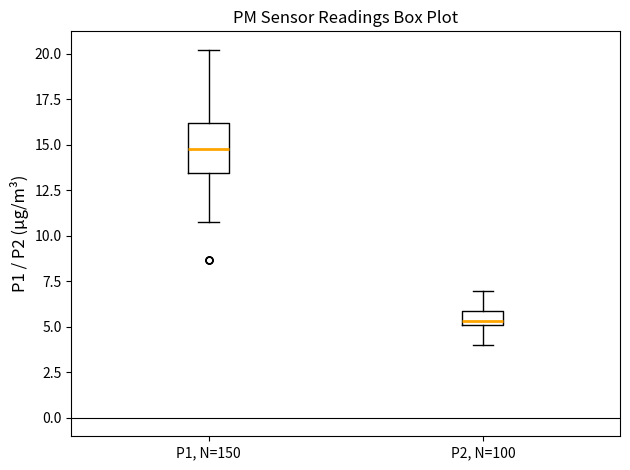

Which box has the highest median line?

P1, N=150